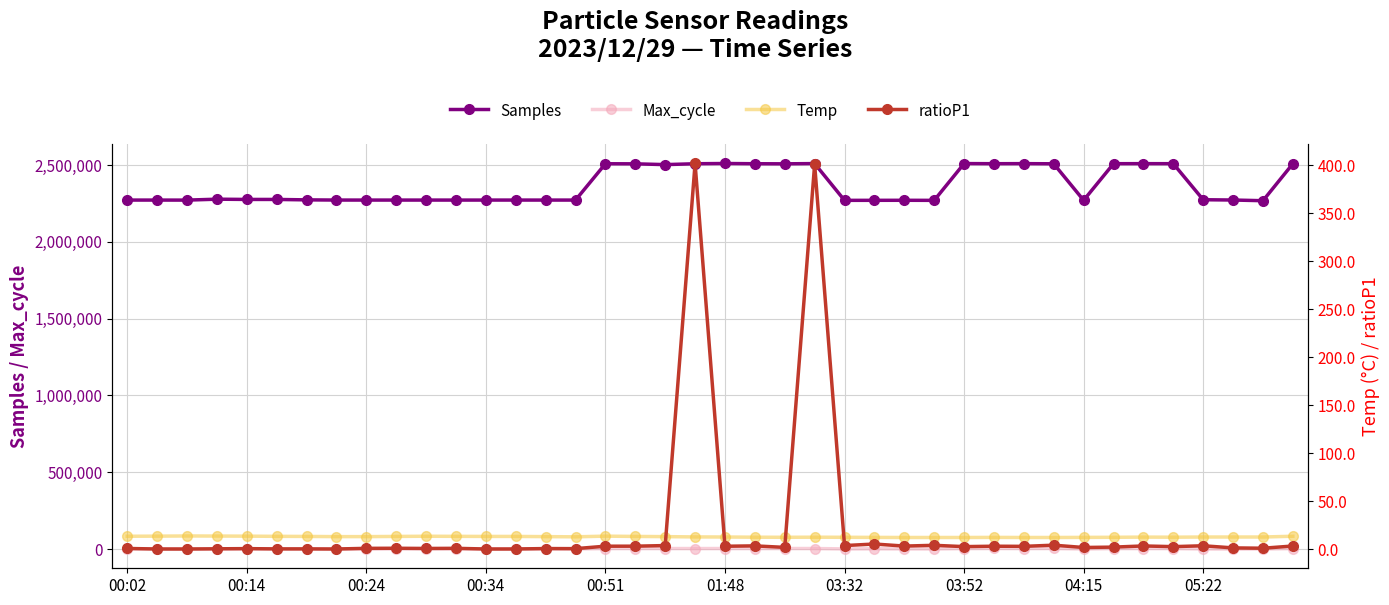

What is the difference between the ratioP1 values at 22 and 00:34?

1.5